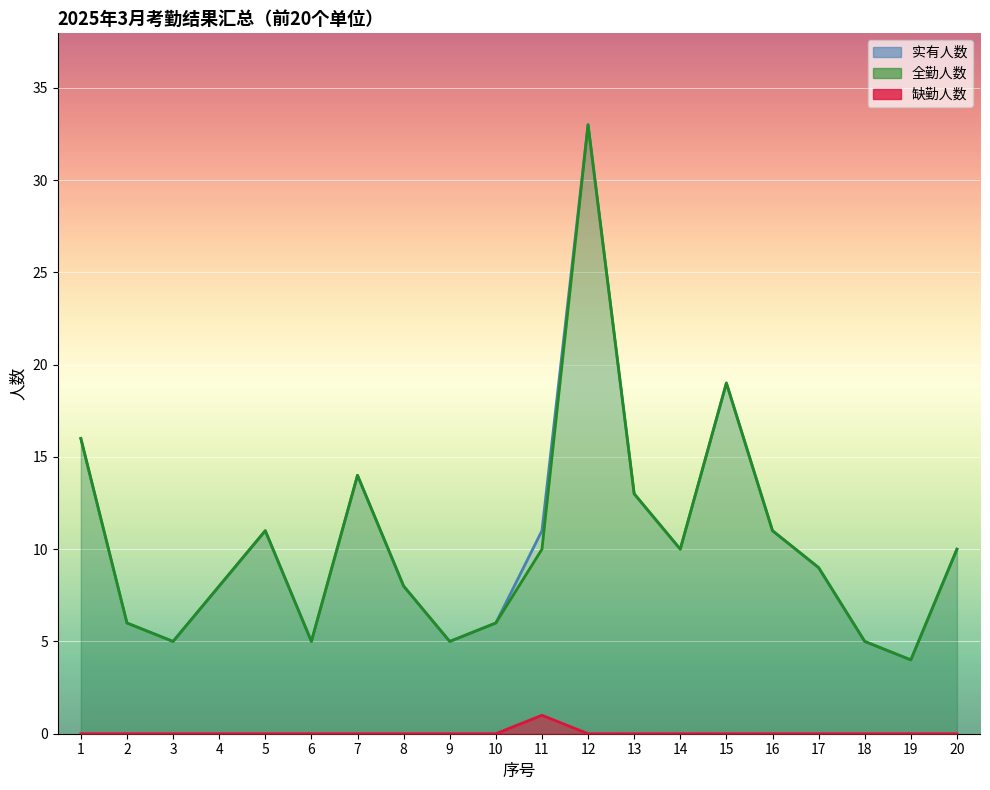

Between 8 and 2, which is larger?

8